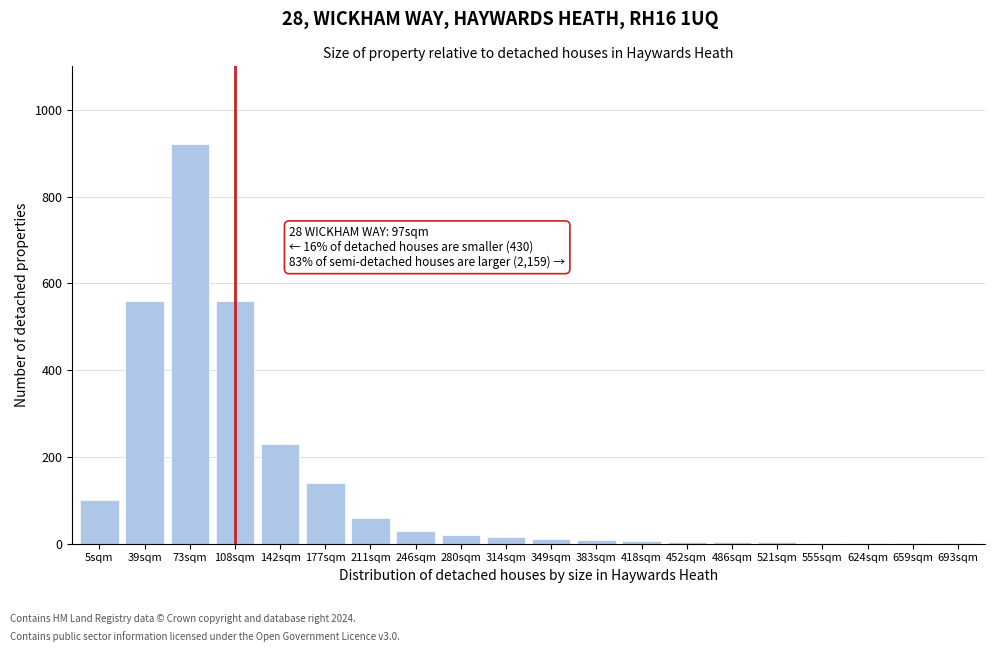

Which label corresponds to the largest value in the chart?

73sqm